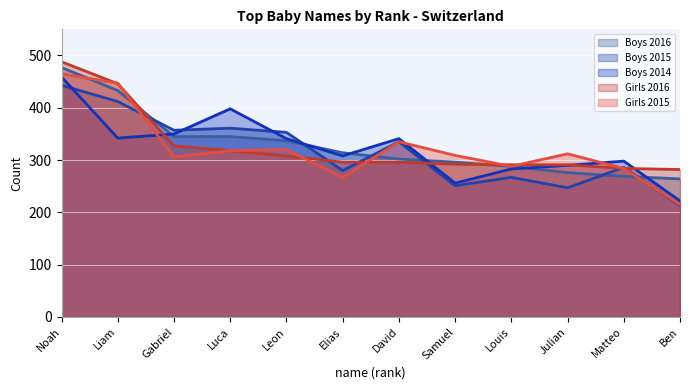

Is it true that Boys 2016 equals 601 at Gabriel?

False